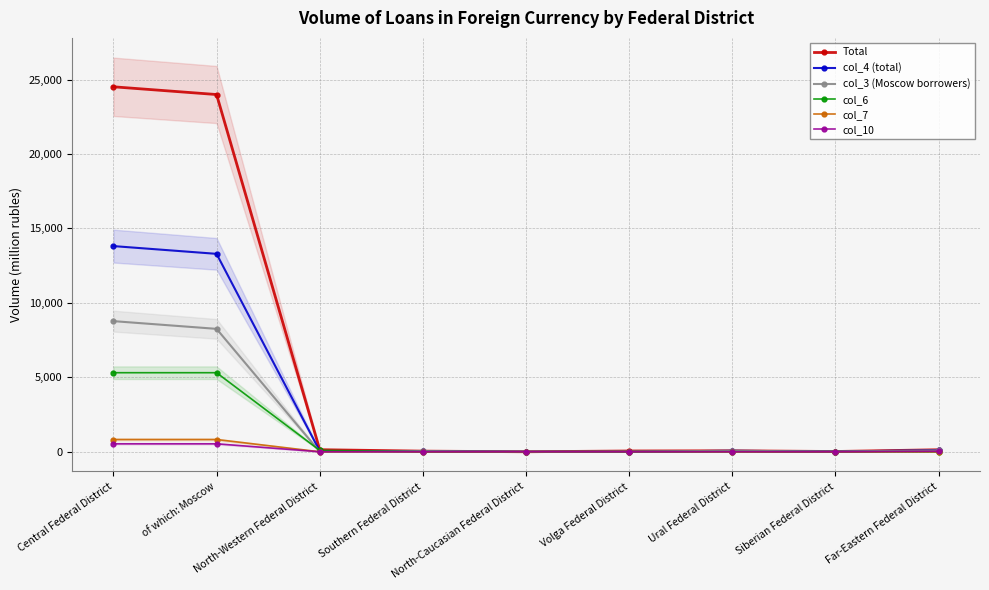

At which category is the sum across all series the highest?

Central Federal District